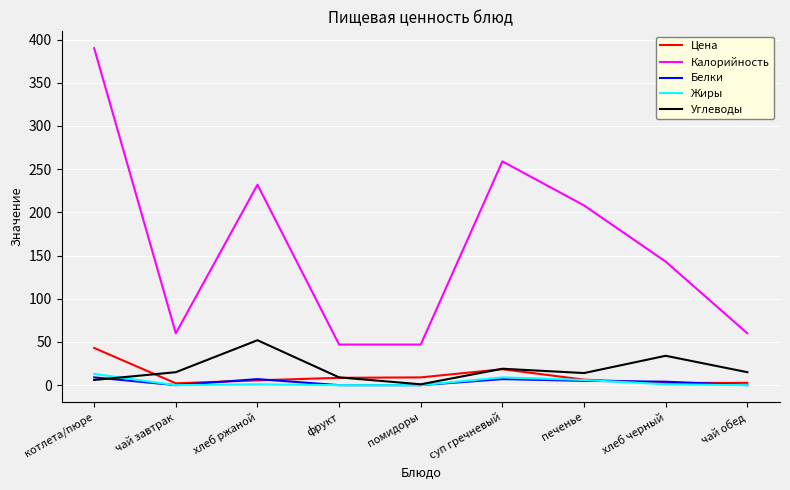

List the series in order of their peak value, highest first.

Калорийность, Углеводы, Цена, Жиры, Белки